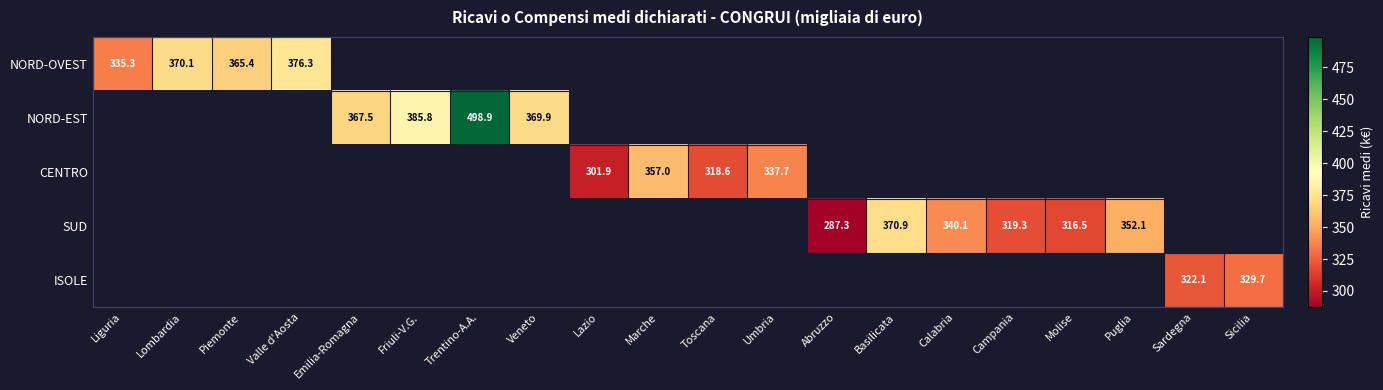

At which label is NORD-OVEST closest to 355?

Piemonte